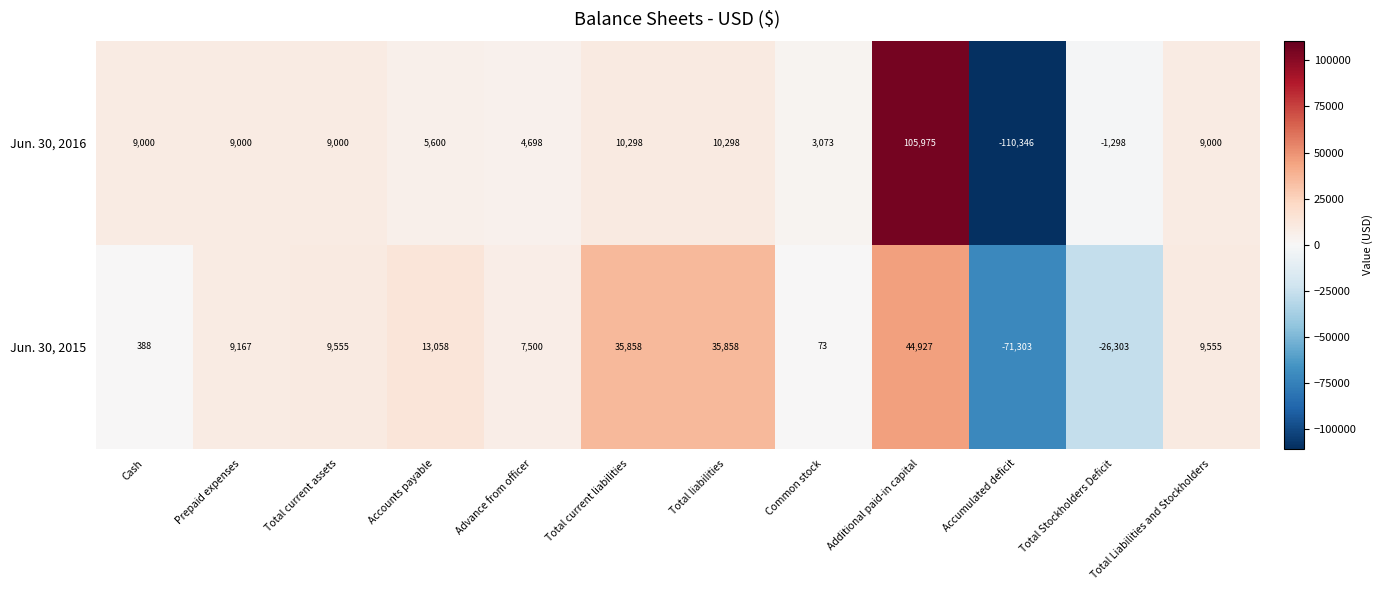

What is the difference between the highest and lowest values at Accumulated deficit?

39043